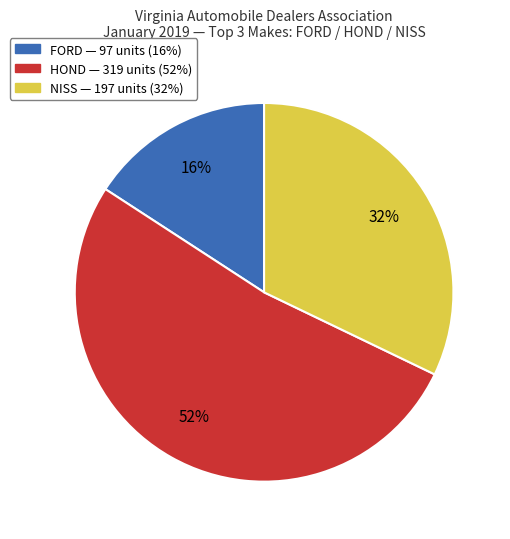

To the nearest percent, what is the average slice percentage?

33%